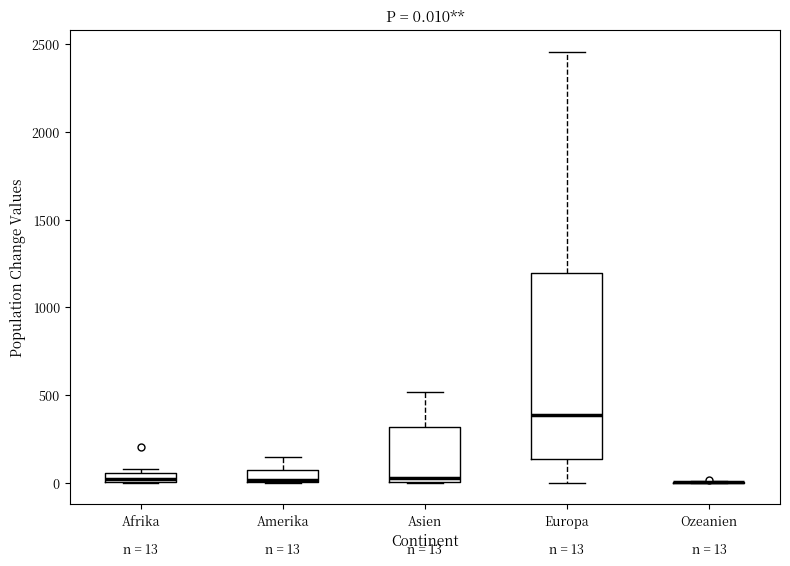

Comparing the boxes themselves (not the whiskers), which one is the tallest?

Europa